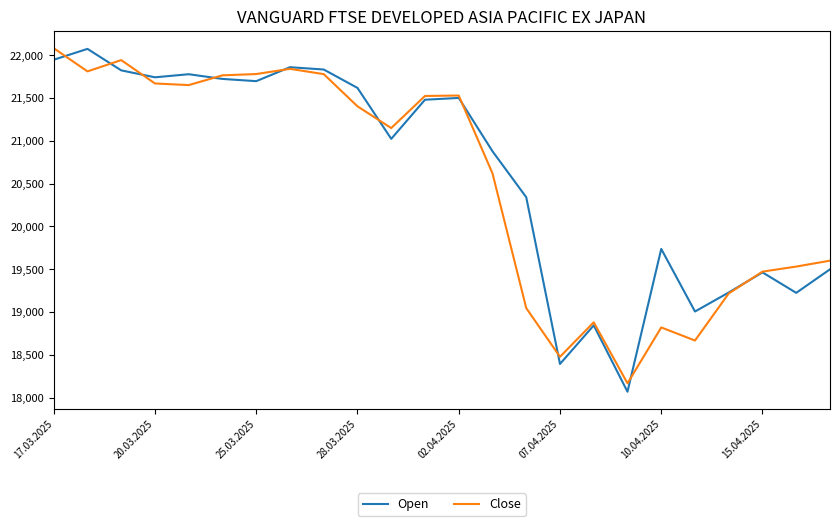

In Open, how many points are lower than both neighbors (excluding endpoints)?

7